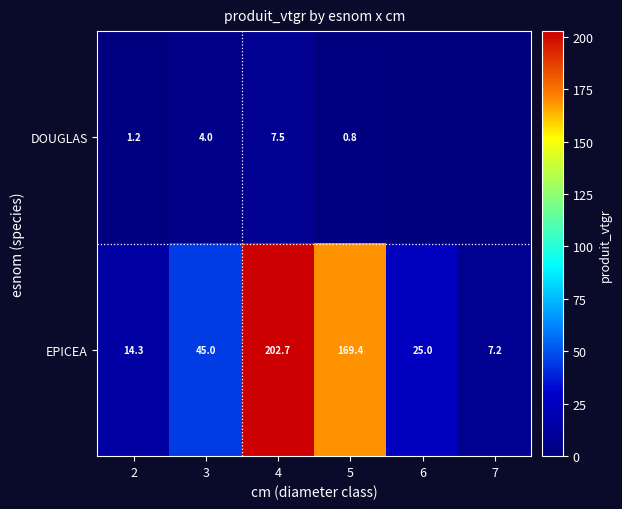

Rank the series at 5 from highest to lowest value.

EPICEA, DOUGLAS